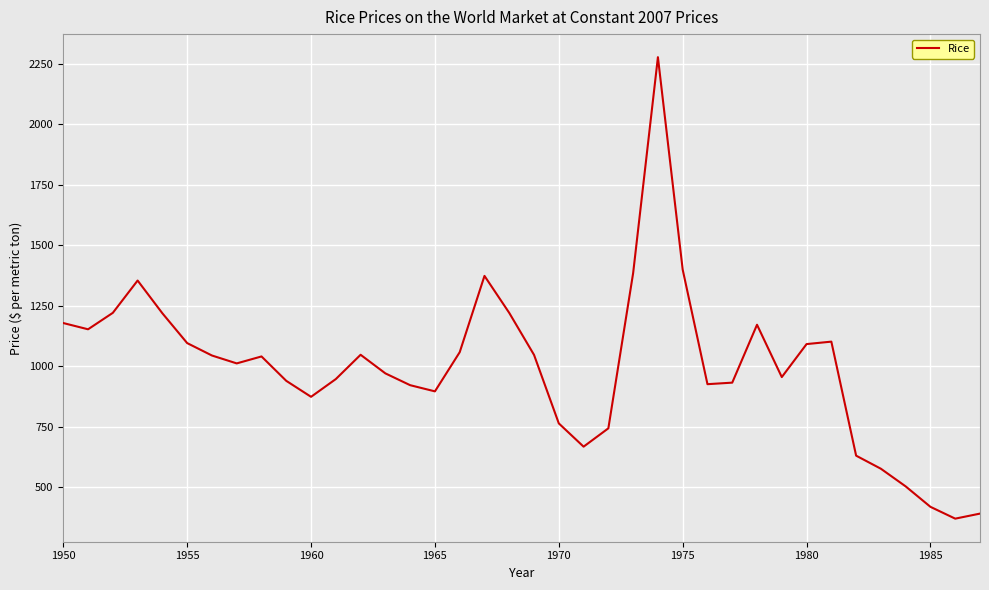

What is the difference between the maximum and minimum values?

1906.1